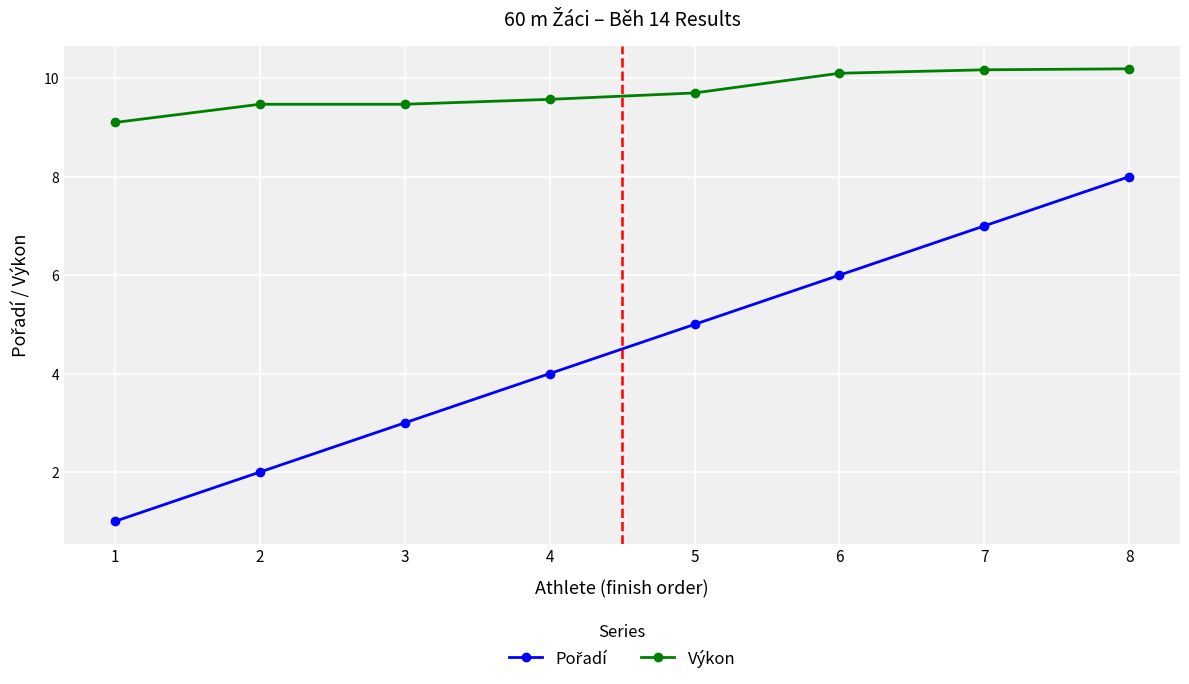

At how many categories does at least one series exceed 6?

8